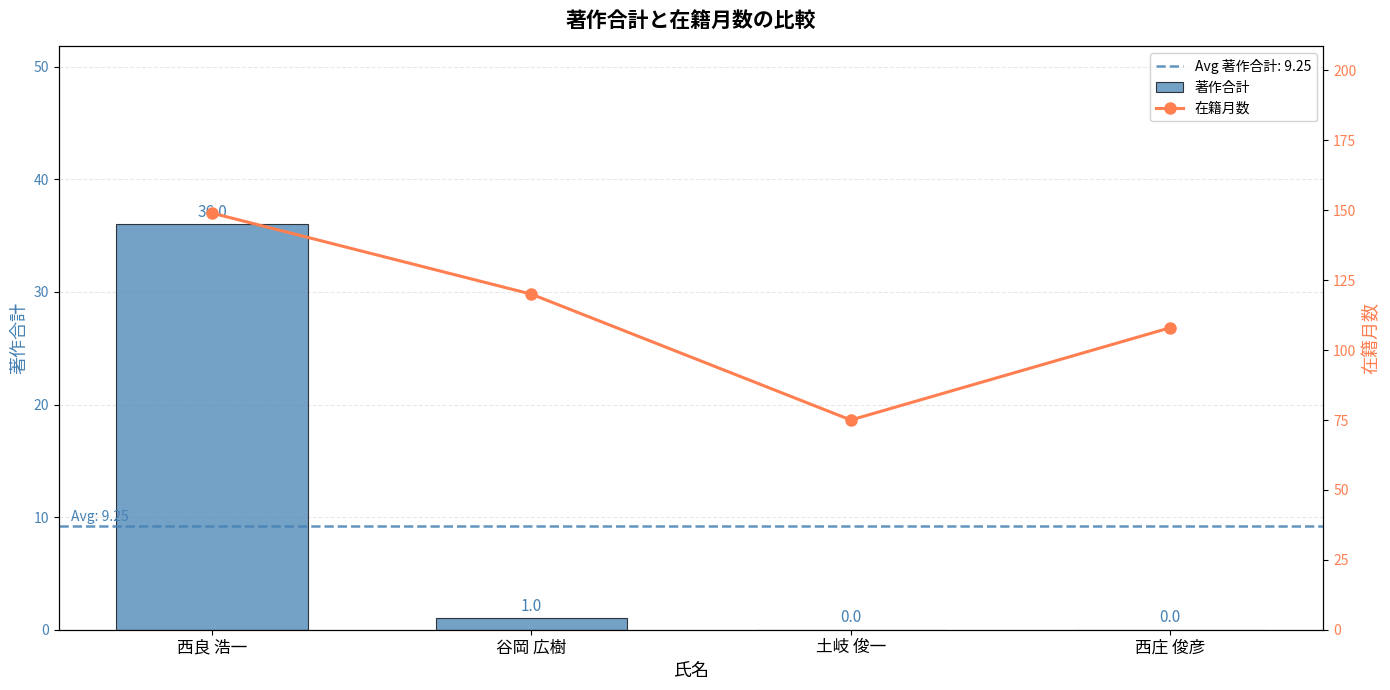

What are all the series names shown in the legend?

著作合計, 在籍月数